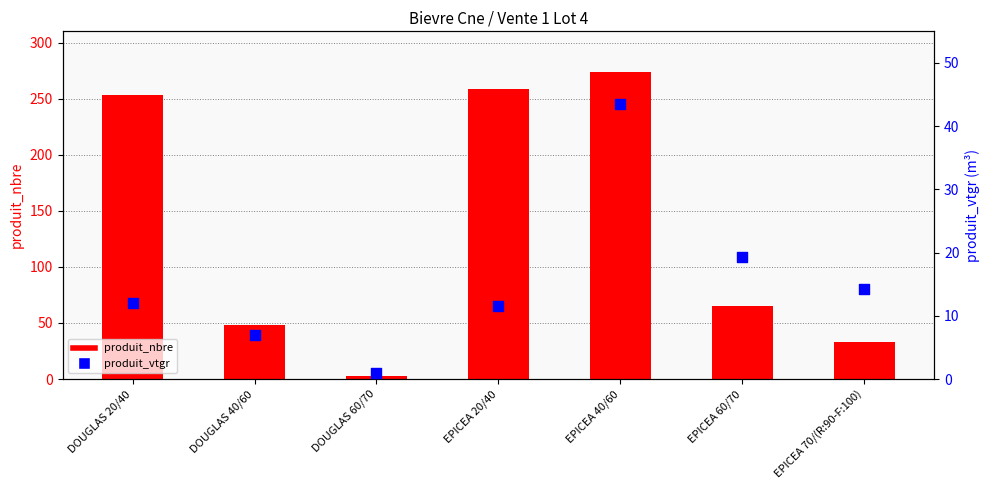

Which series has the largest Y range (max minus min)?

produit_nbre